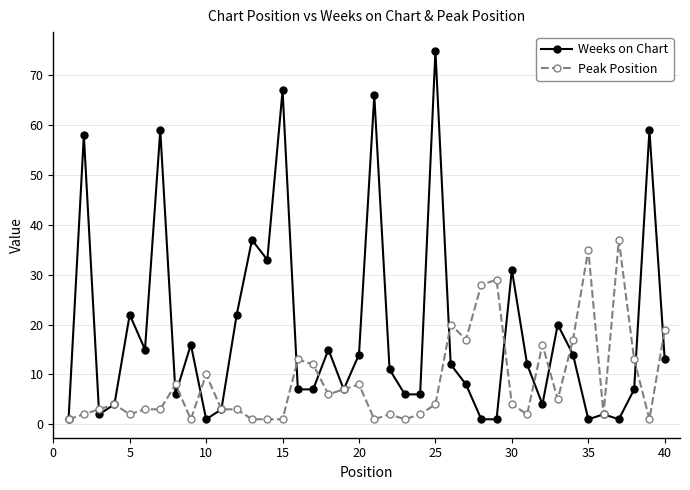

Rank the series by their maximum value, from highest to lowest.

Weeks on Chart, Peak Position